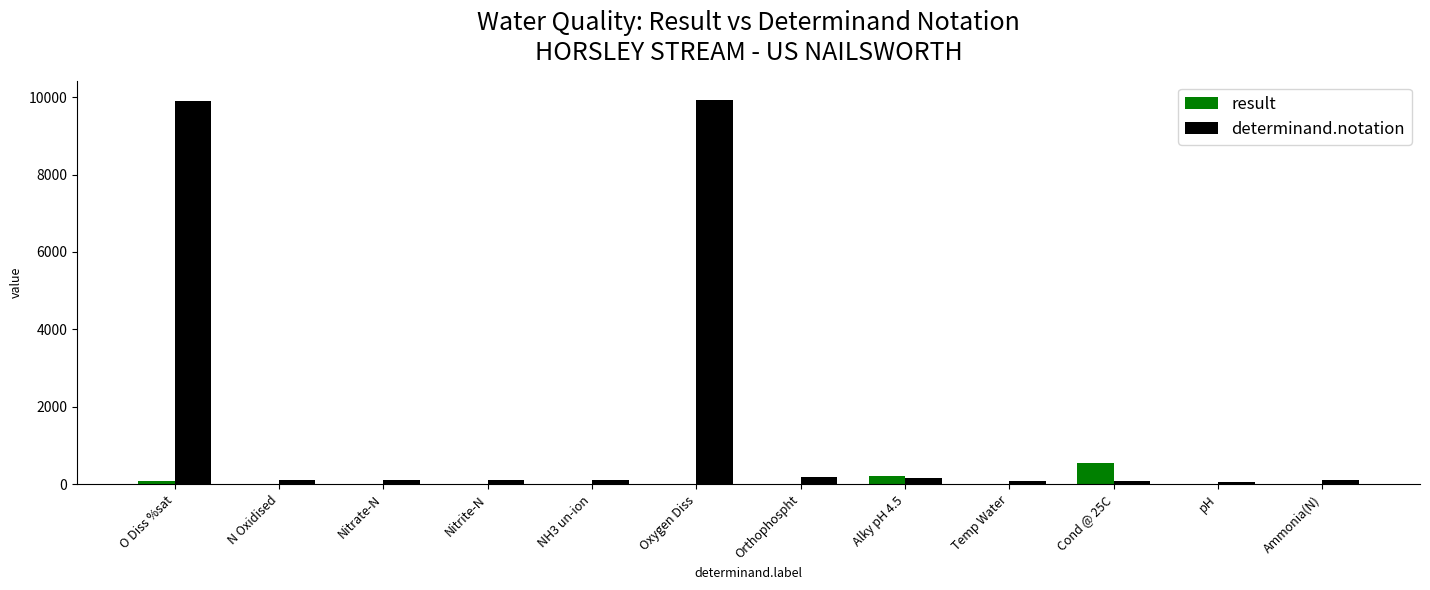

Are the bars grouped side by side (vs. stacked)?

Yes